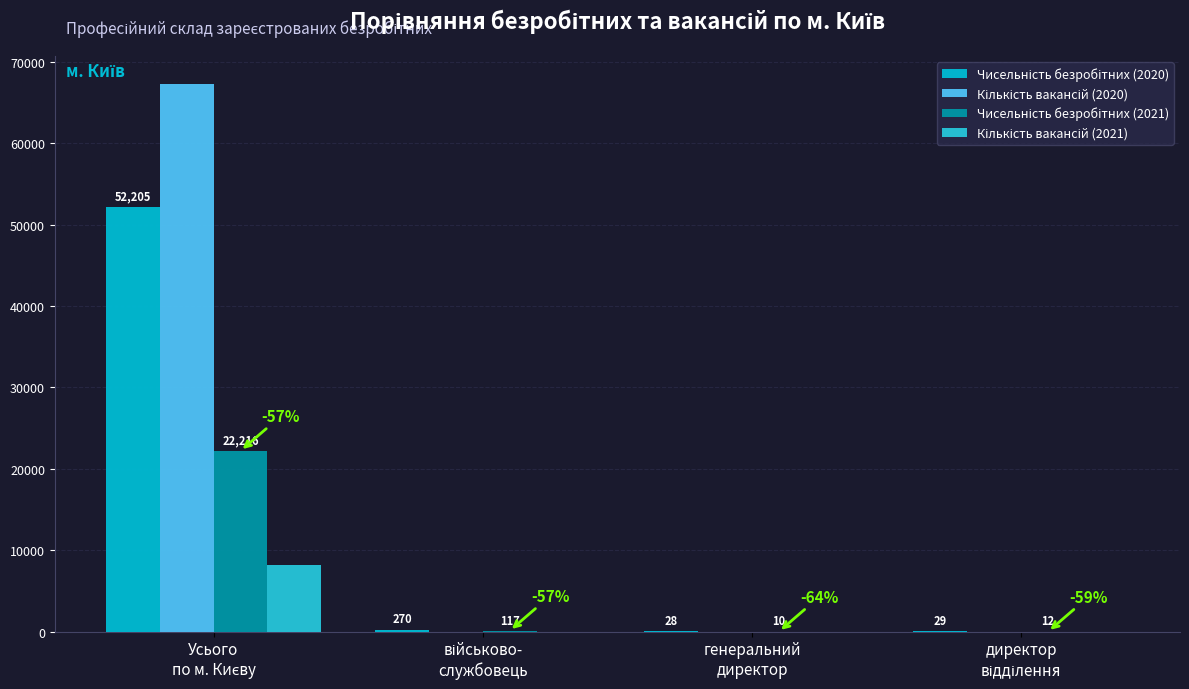

Does the chart contain stacked bars?

No